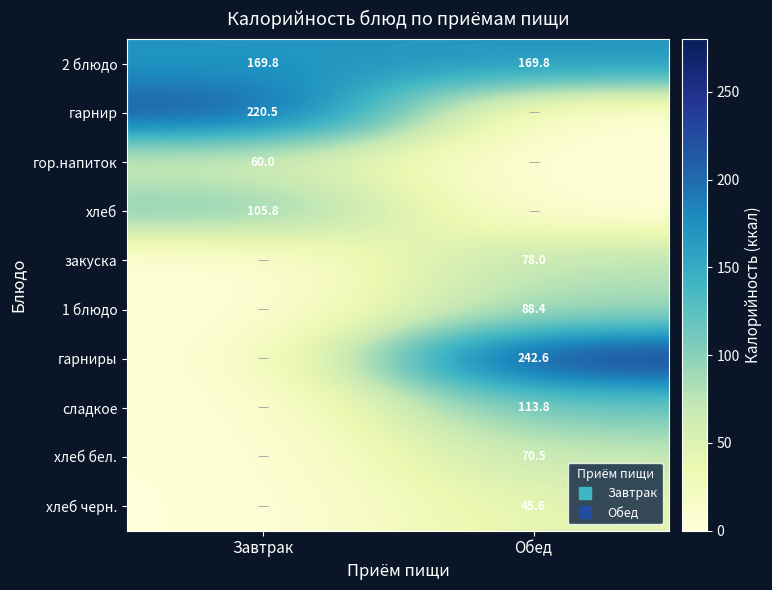

Which series has the largest range (max minus min)?

гарниры